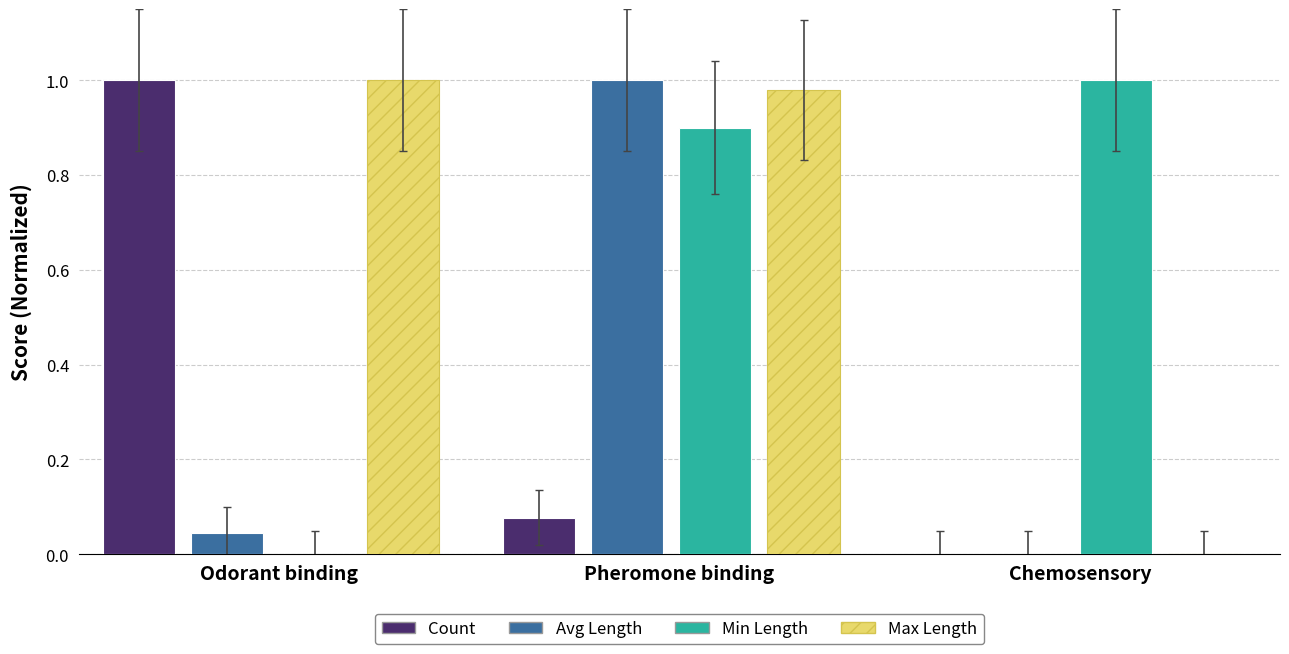

Which series has the largest total across all categories?

Max Length